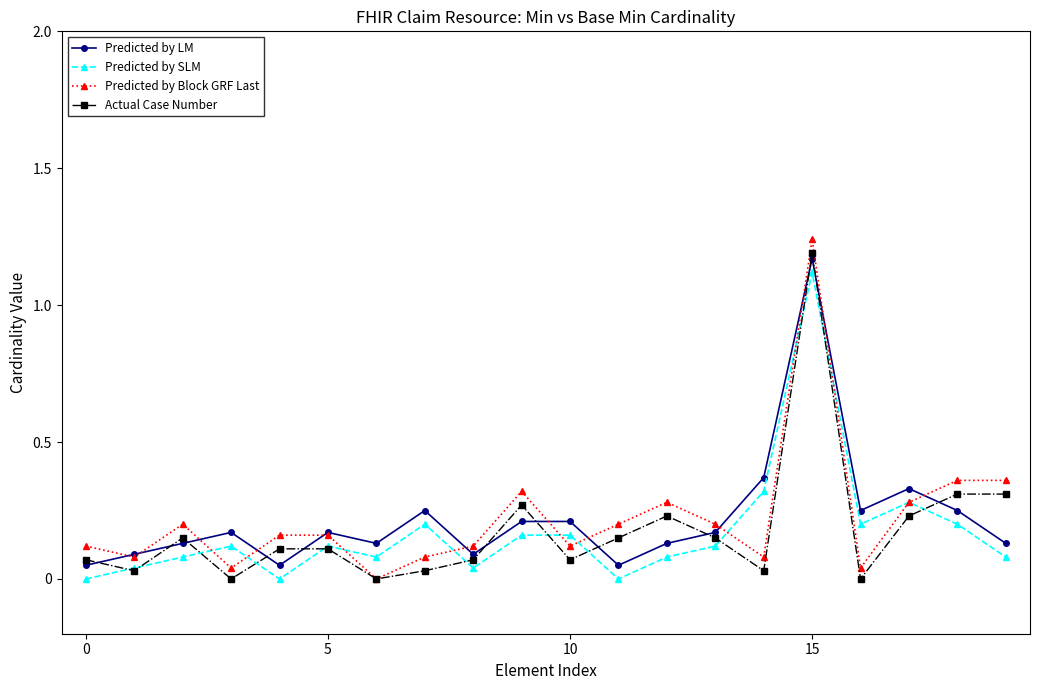

Which series has the widest spread of values?

Predicted by Block GRF Last